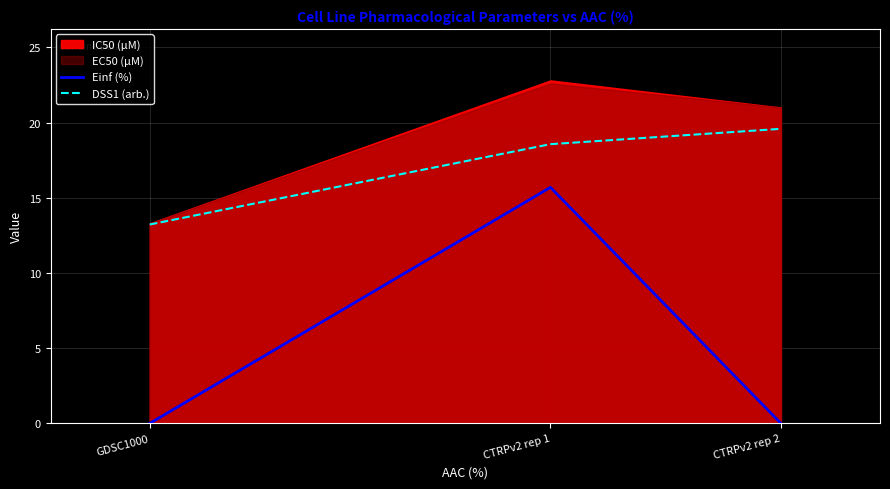

Where is DSS1 (arb.) nearest to the value 16?

CTRPv2 rep 1